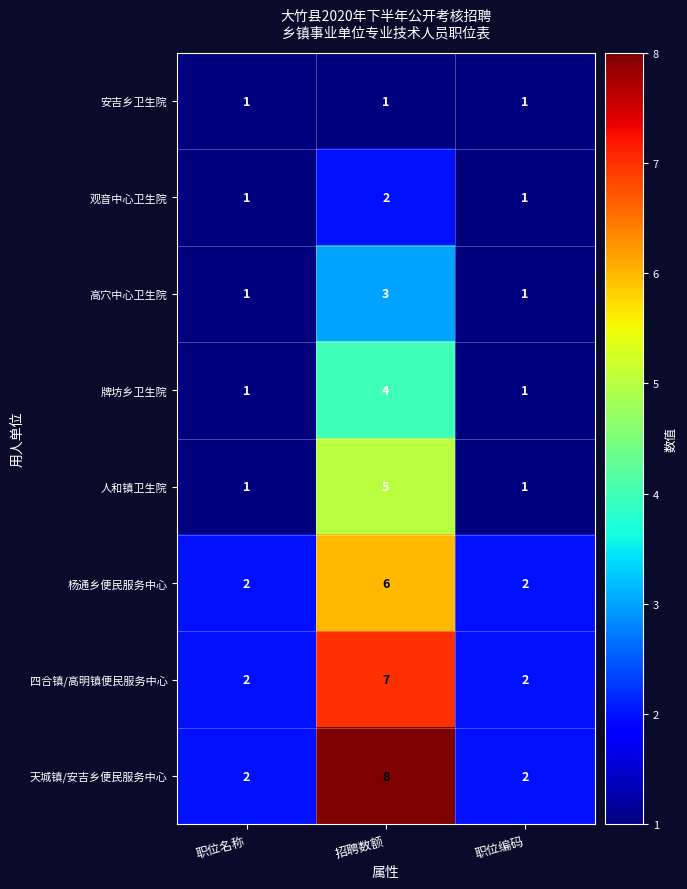

Reading left to right, extract all data points from this chart.

安吉乡卫生院: 职位名称=1	招聘数额=1	职位编码=1
观音中心卫生院: 职位名称=1	招聘数额=2	职位编码=1
高穴中心卫生院: 职位名称=1	招聘数额=3	职位编码=1
牌坊乡卫生院: 职位名称=1	招聘数额=4	职位编码=1
人和镇卫生院: 职位名称=1	招聘数额=5	职位编码=1
杨通乡便民服务中心: 职位名称=2	招聘数额=6	职位编码=2
四合镇/高明镇便民服务中心: 职位名称=2	招聘数额=7	职位编码=2
天城镇/安吉乡便民服务中心: 职位名称=2	招聘数额=8	职位编码=2